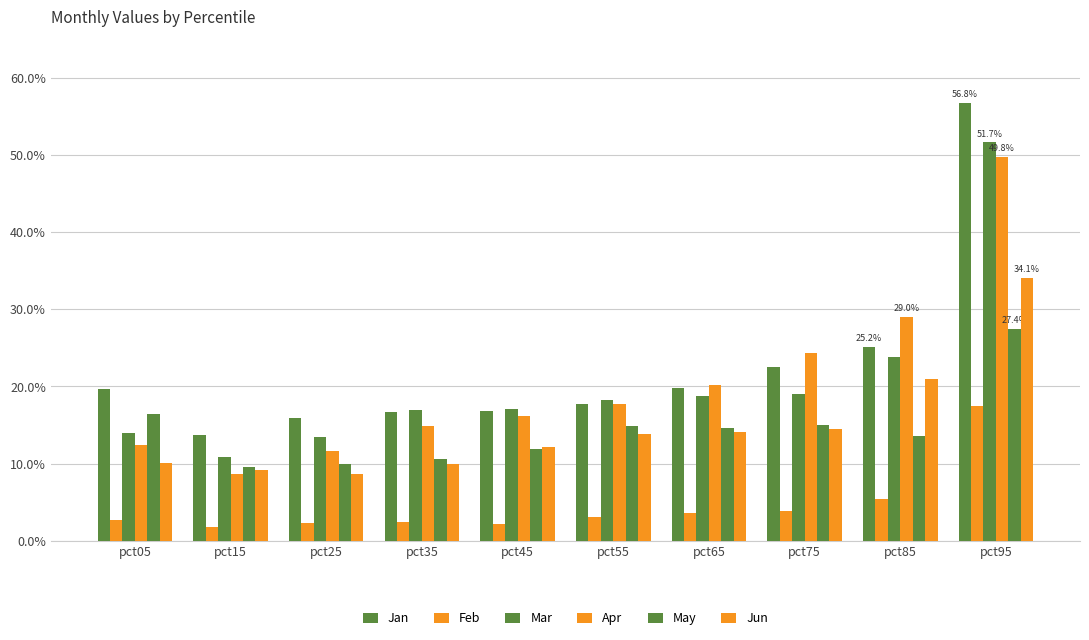

What is the value of the Feb bar at the 10th from the left?

0.2